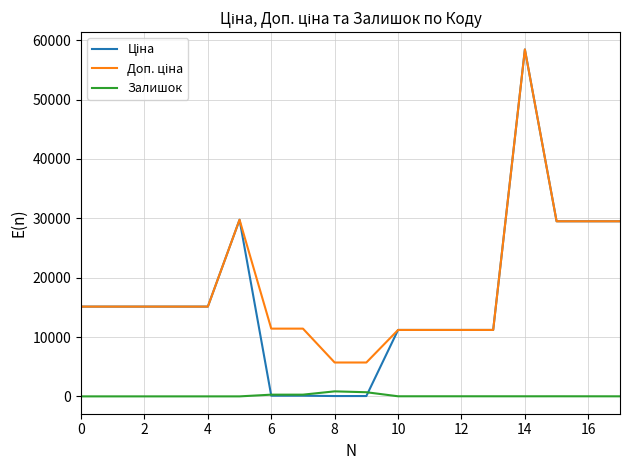

How many lines are shown in the chart?

3